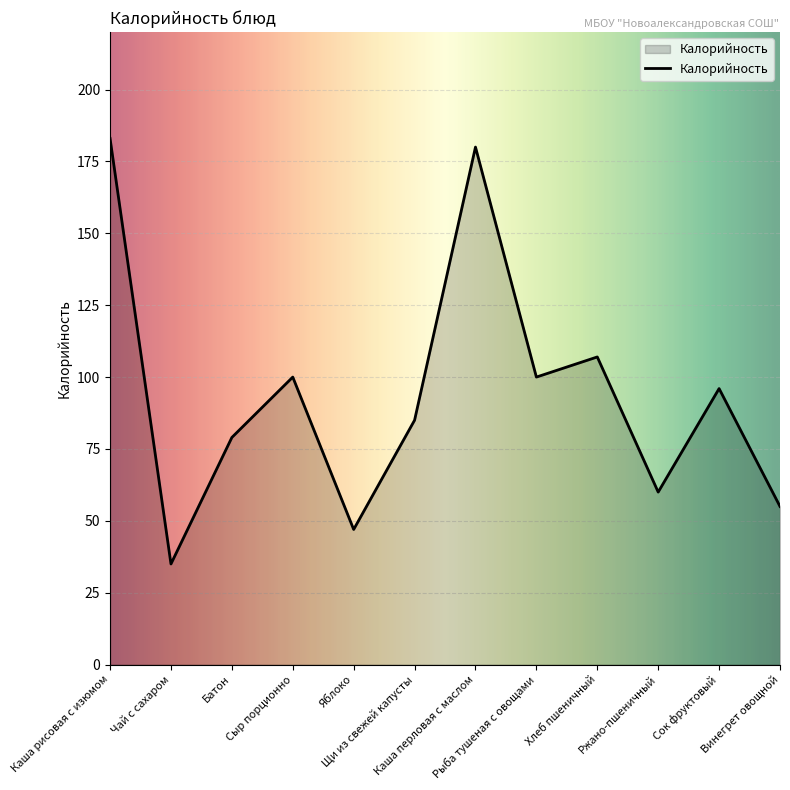

How many interior local peaks (higher than both neighbors) does the data have?

4